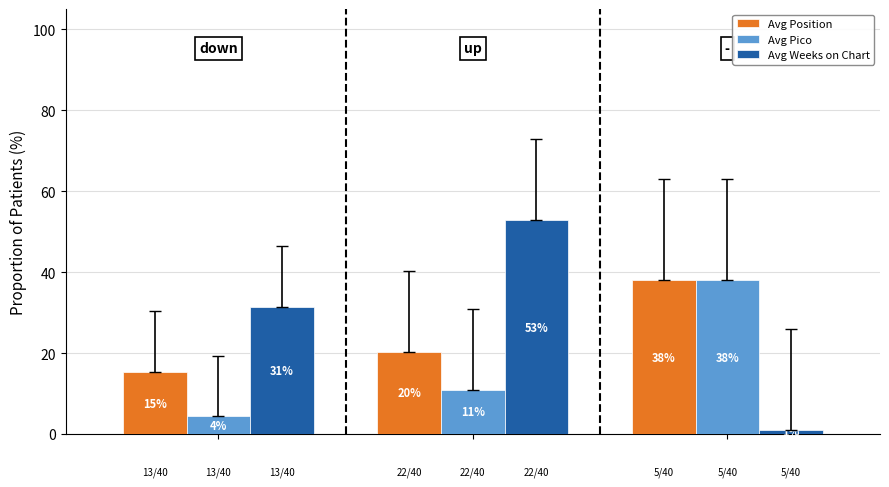

Rank the series by their average value, from lowest to highest.

Avg Pico, Avg Position, Avg Weeks on Chart